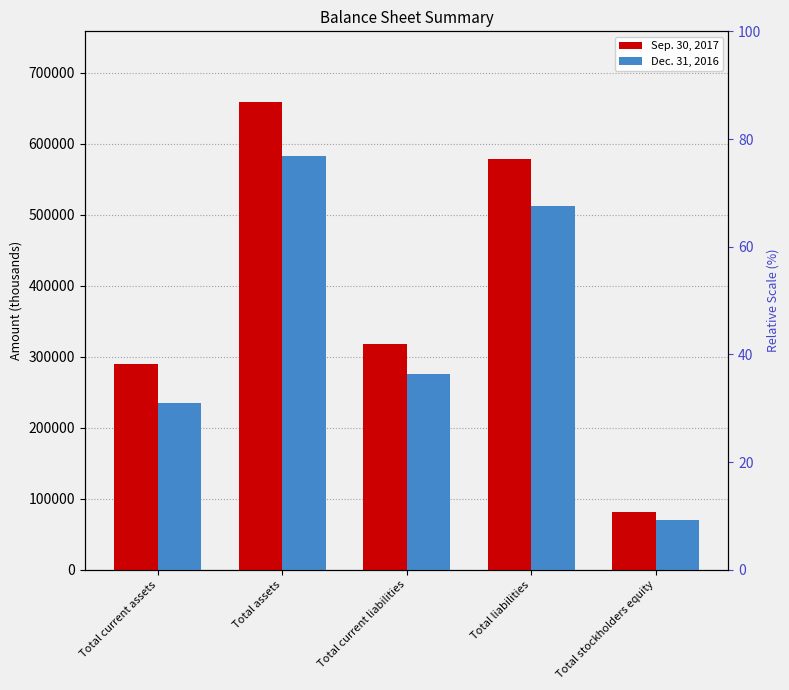

What is the difference between the second highest and second lowest values in the Sep. 30, 2017 series?

288548